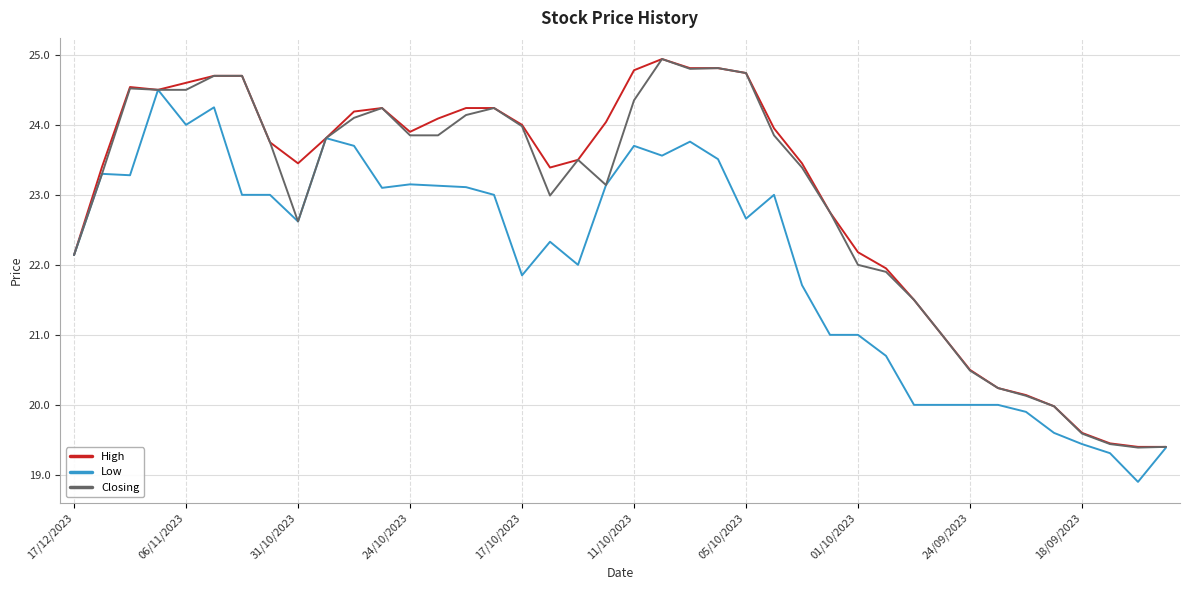

What is the maximum value shown in the chart?

24.9